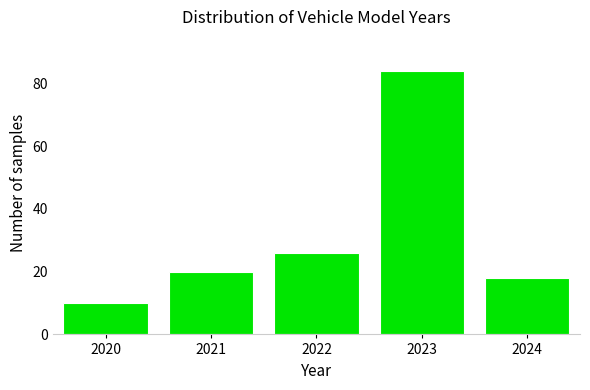

Which range on the x-axis has the tallest bar?

2022.5 to 2023.5